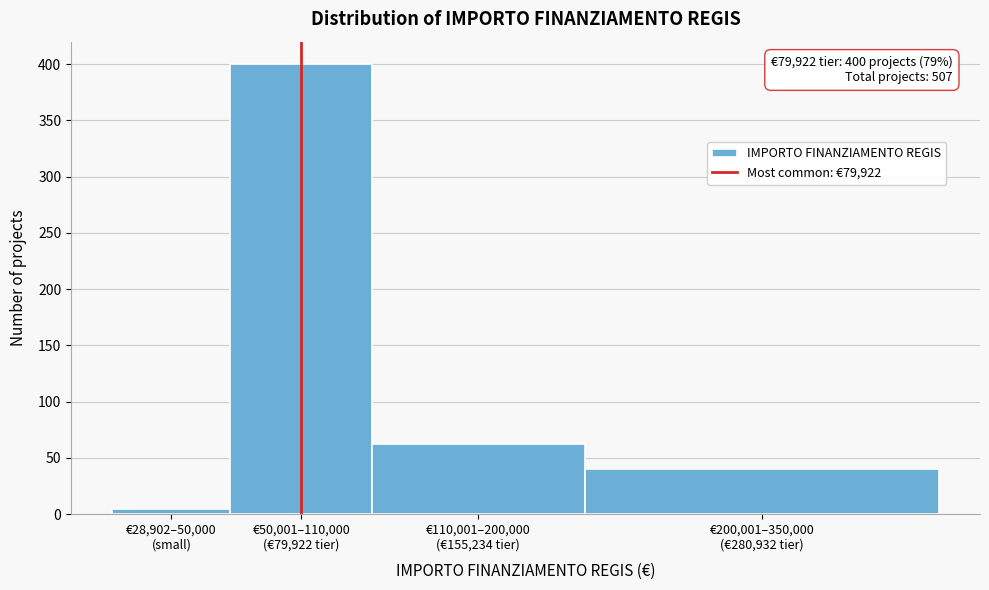

Reading right to left, transcribe all the data shown in this chart.

40	62	400	5